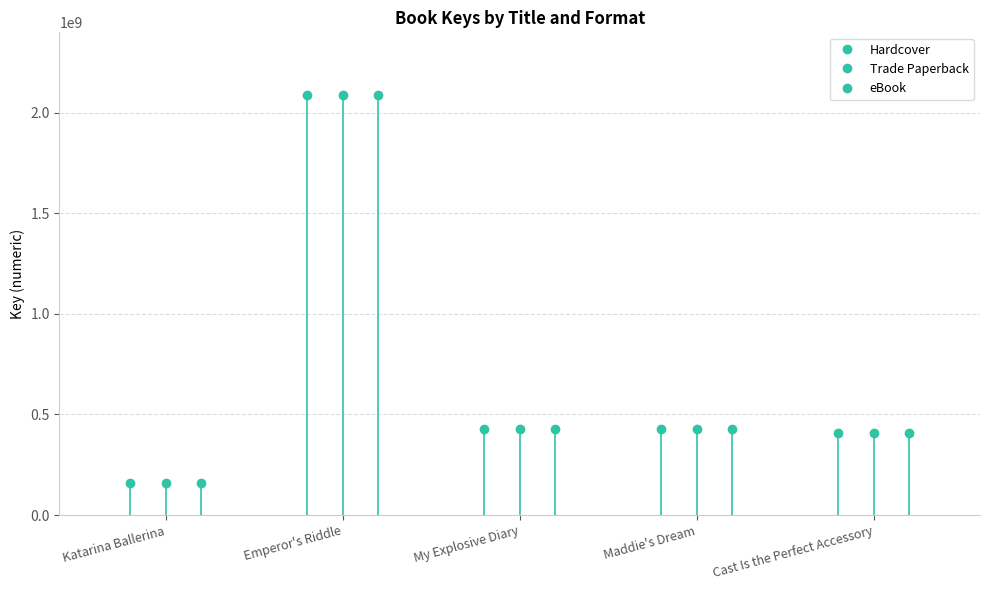

Between Katarina Ballerina and Emperor's Riddle, which is larger?

Emperor's Riddle